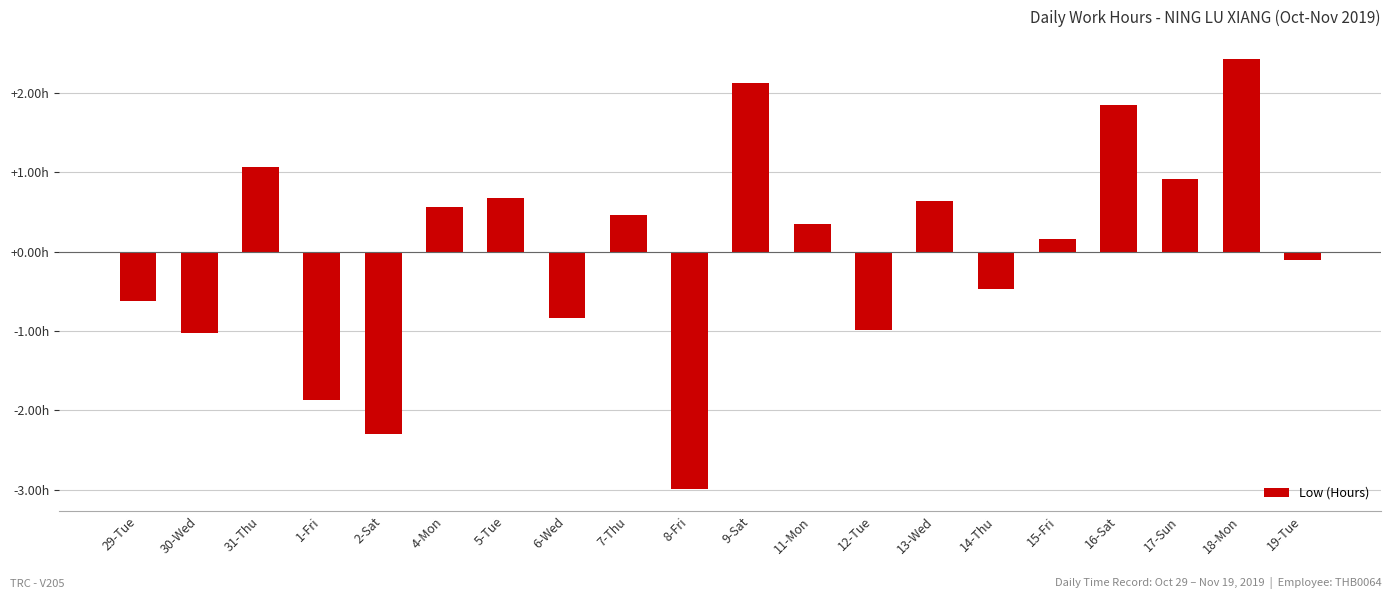

Reading left to right, what are all the values shown in this chart?

-0.6	-1.0	1.1	-1.9	-2.3	0.6	0.7	-0.8	0.5	-3.0	2.1	0.3	-1.0	0.6	-0.5	0.2	1.8	0.9	2.4	-0.1